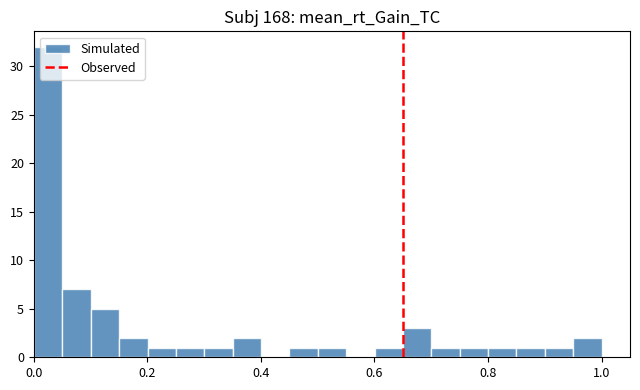

Read against the x-axis, roughly where is the centre of the tallest bar?

0.02